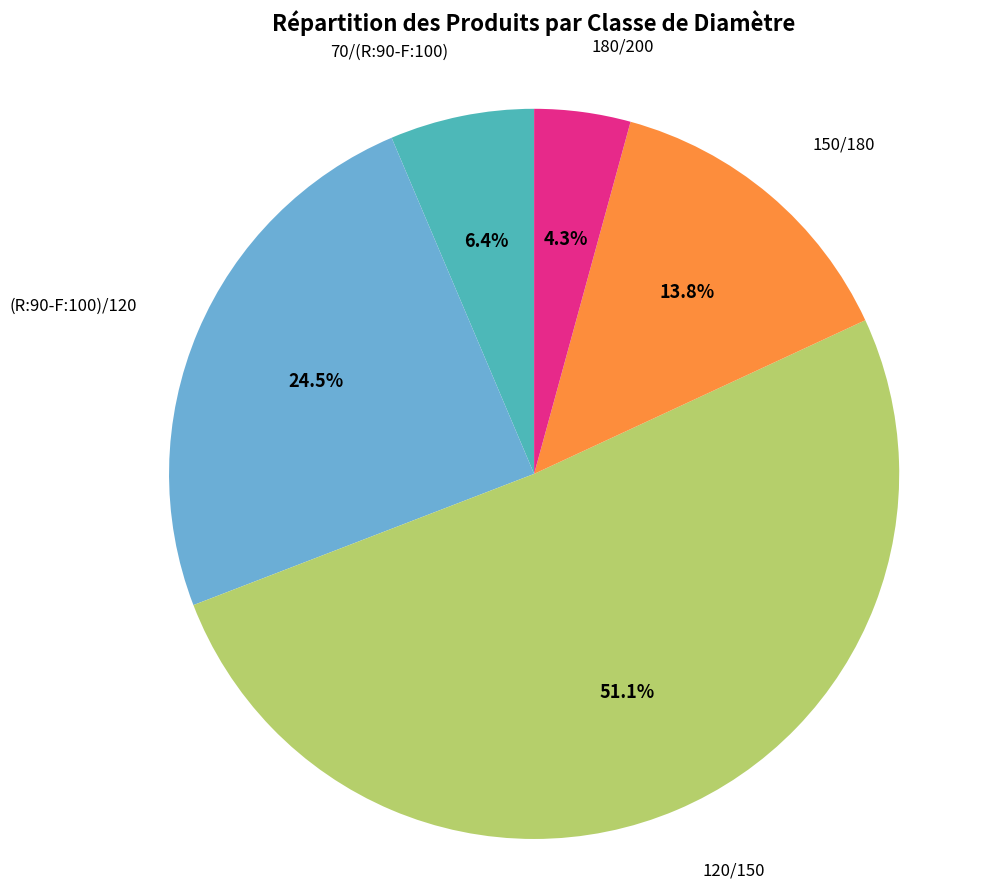

Is there any slice that represents more than half of the pie?

Yes